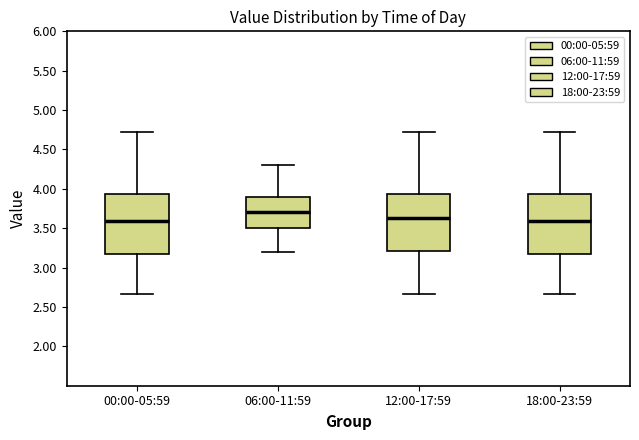

Reading left to right, transcribe this box plot: for each box, give where its median line is, the range the box spans, and where its two whiskers end, as read against the y-axis. The values are not printed on the chart, so give them approximately, as read against the axis.

00:00-05:59: median 3.60, box 3.15 to 3.95, whiskers 2.65 to 4.70
06:00-11:59: median 3.70, box 3.50 to 3.90, whiskers 3.20 to 4.30
12:00-17:59: median 3.65, box 3.20 to 3.95, whiskers 2.65 to 4.70
18:00-23:59: median 3.60, box 3.15 to 3.95, whiskers 2.65 to 4.70